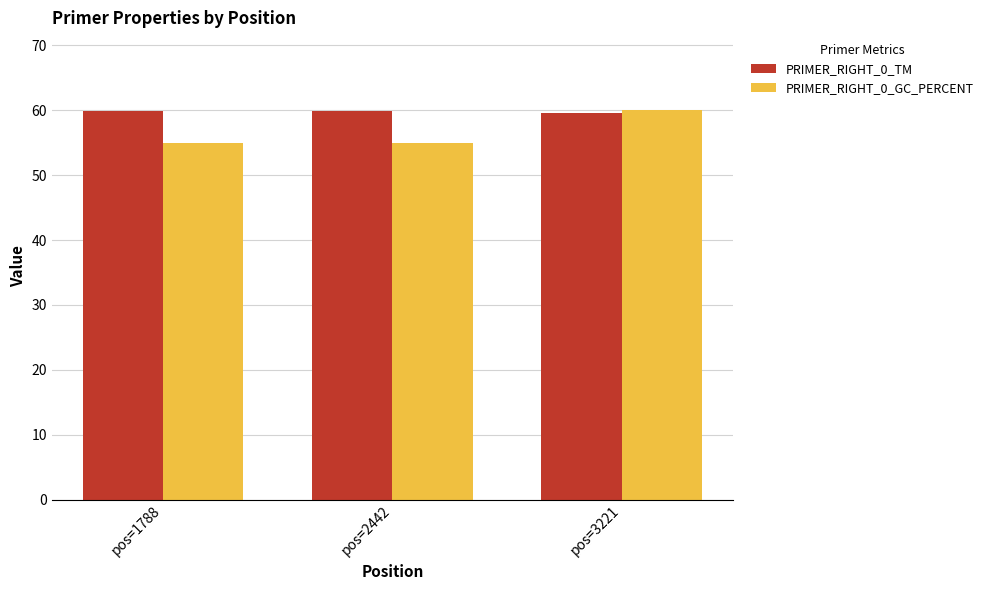

Is the value of PRIMER_RIGHT_0_GC_PERCENT at pos=1788 greater than the value of PRIMER_RIGHT_0_TM at pos=2442?

No